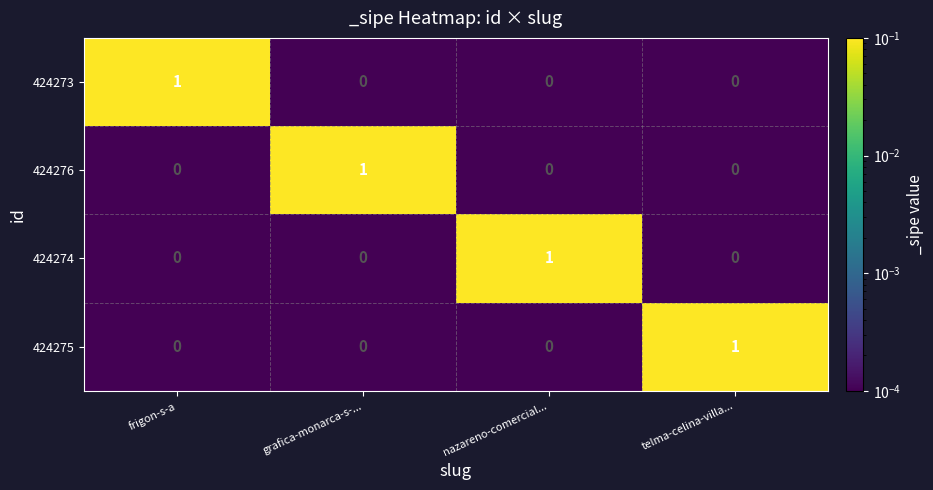

At how many categories does at least one series exceed 0?

4